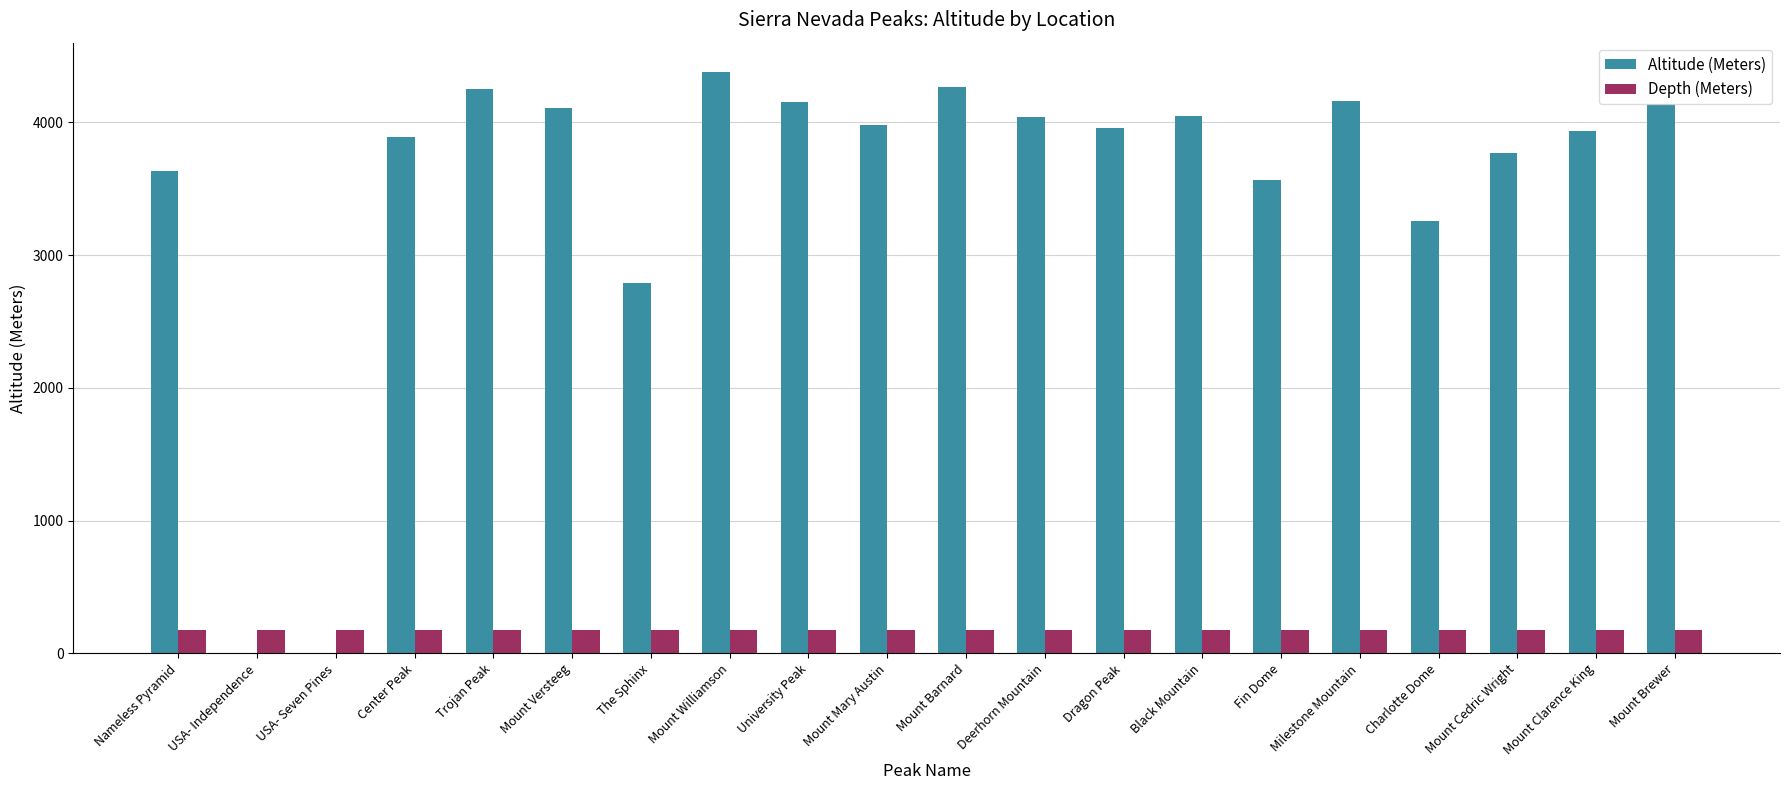

Which series has the largest total across all categories?

Altitude (Meters)